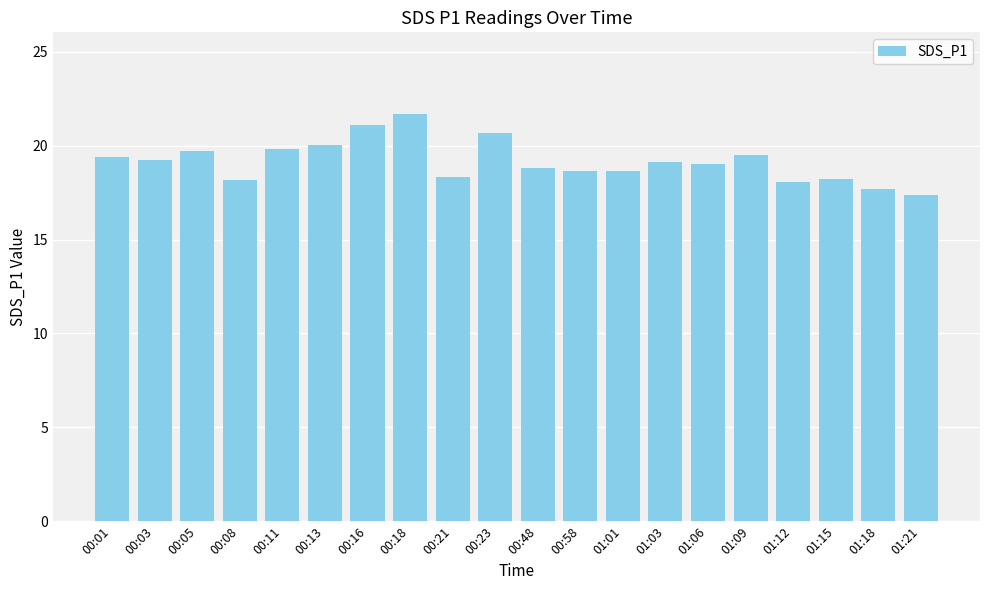

What is the average value?

19.2